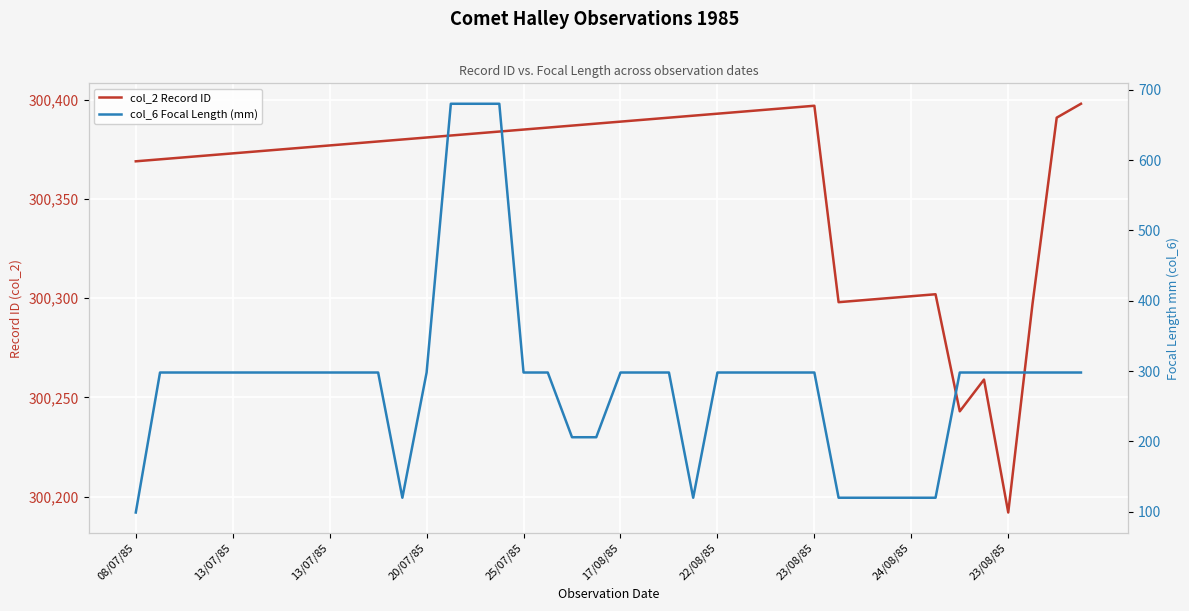

Which series has the largest range (max minus min)?

col_6 Focal Length (mm)